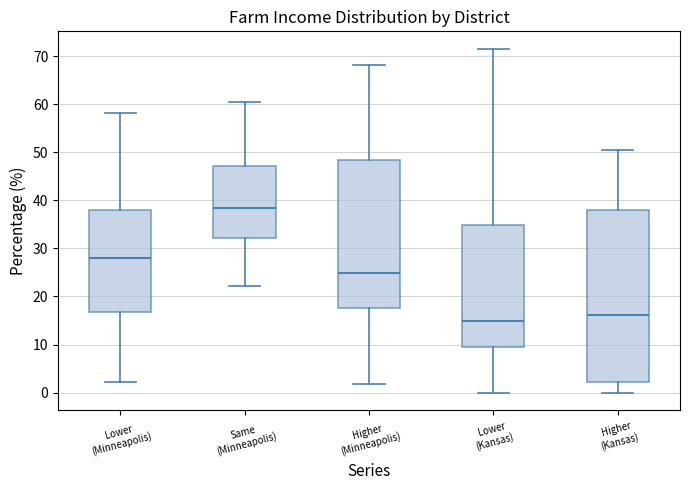

Reading left to right, transcribe this box plot: for each box, give where its median line is, the range the box spans, and where its two whiskers end, as read against the y-axis. The values are not printed on the chart, so give them approximately, as read against the axis.

Lower (Minneapolis): median 28, box 17 to 38, whiskers 2 to 58
Same (Minneapolis): median 38, box 32 to 47, whiskers 22 to 61
Higher (Minneapolis): median 25, box 18 to 48, whiskers 2 to 68
Lower (Kansas): median 15, box 10 to 35, whiskers 0 to 72
Higher (Kansas): median 16, box 2 to 38, whiskers 0 to 50